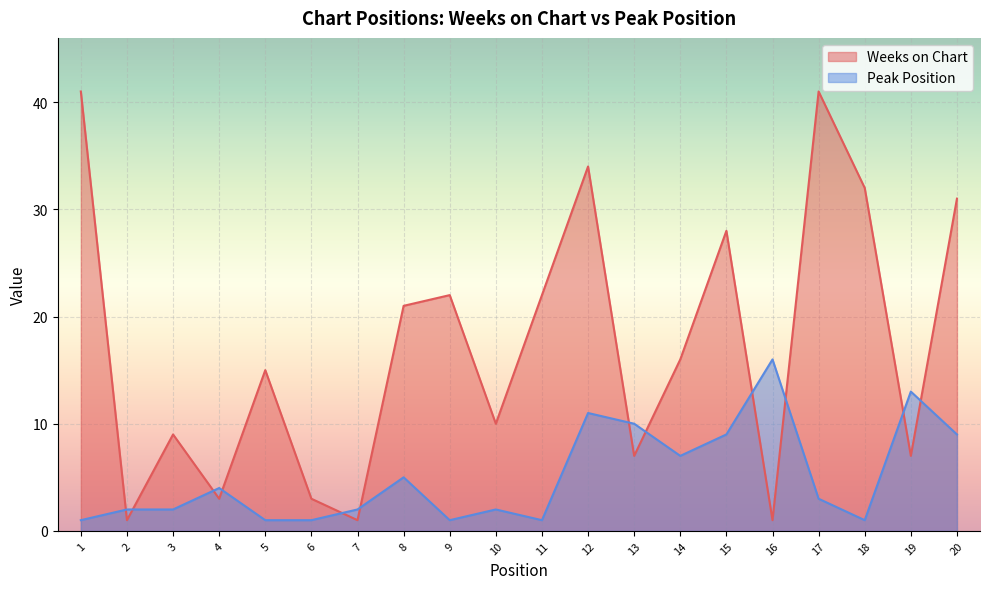

Rank the series at 16 from highest to lowest value.

Peak Position, Weeks on Chart